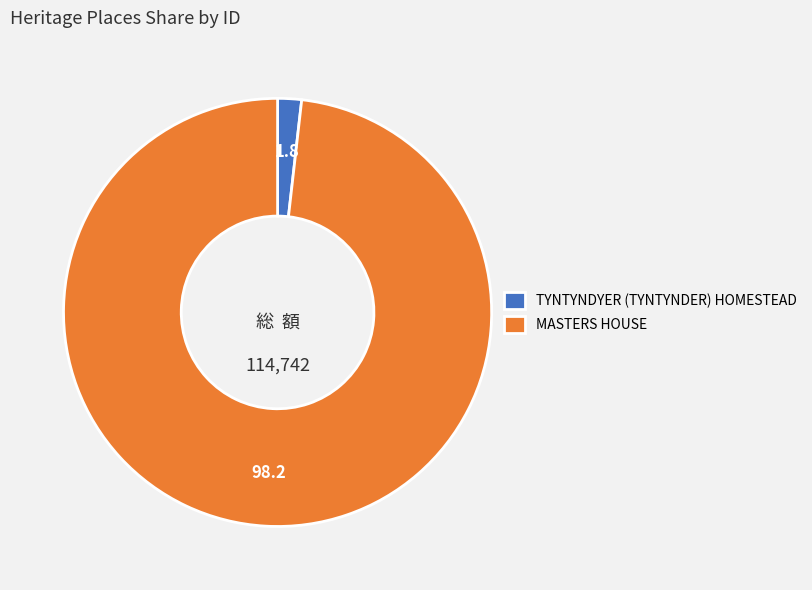

Combined, do TYNTYNDYER (TYNTYNDER) HOMESTEAD and MASTERS HOUSE account for over 50%?

Yes